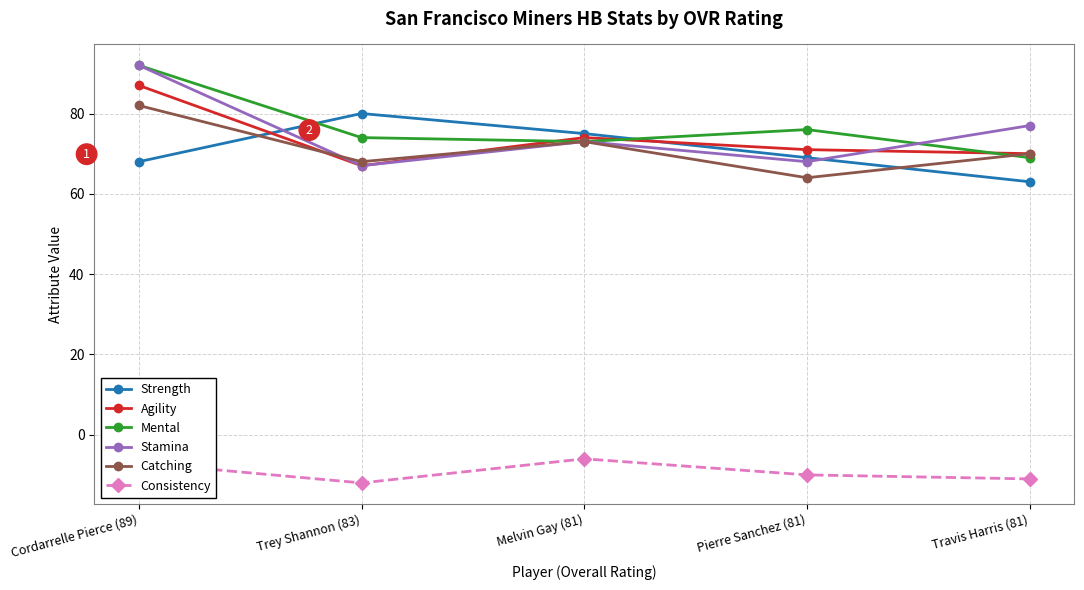

Where is the first local maximum for Mental?

Pierre Sanchez (81)